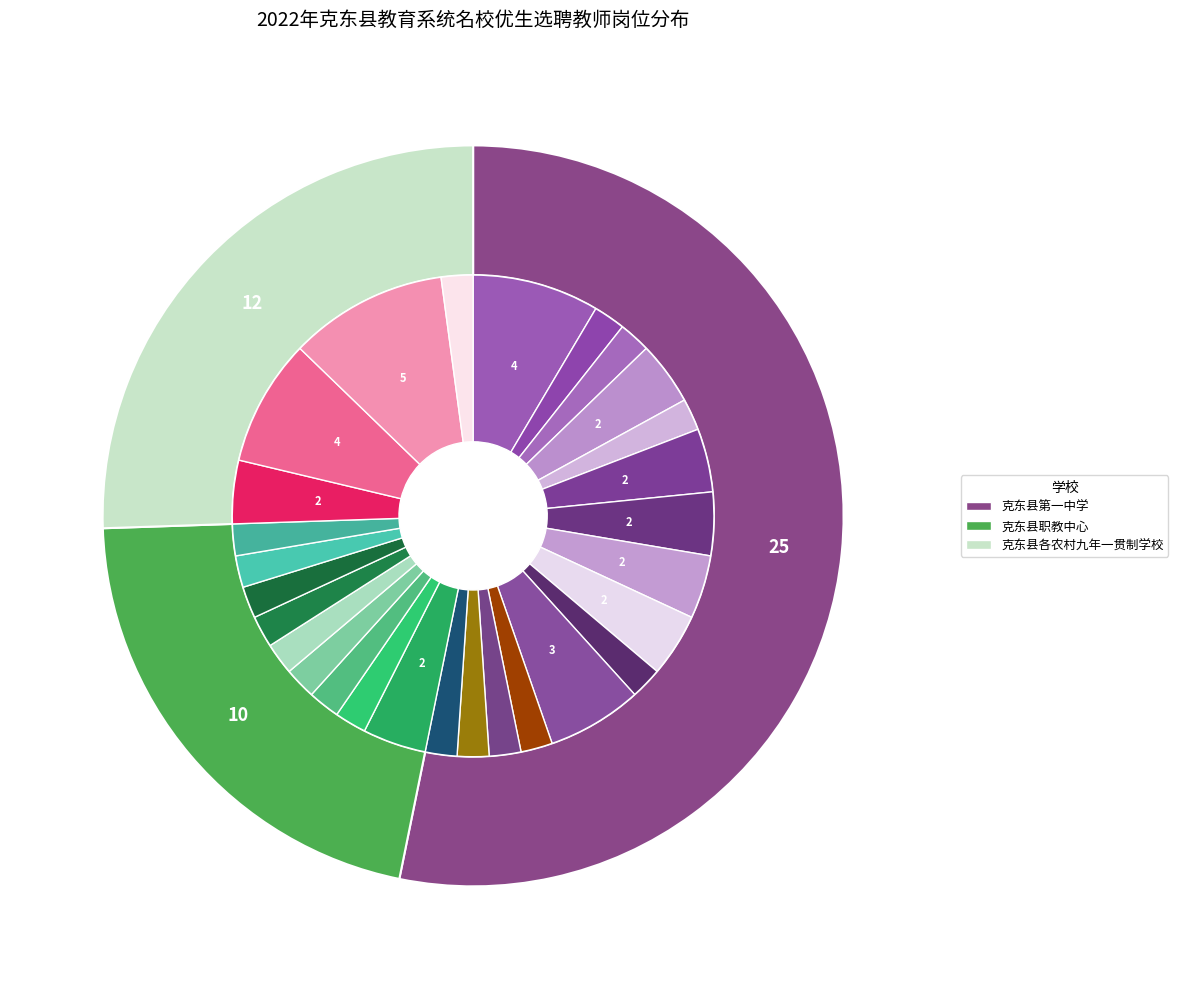

The 克东县职教中心 slice represents 7% of the pie. True or false?

False